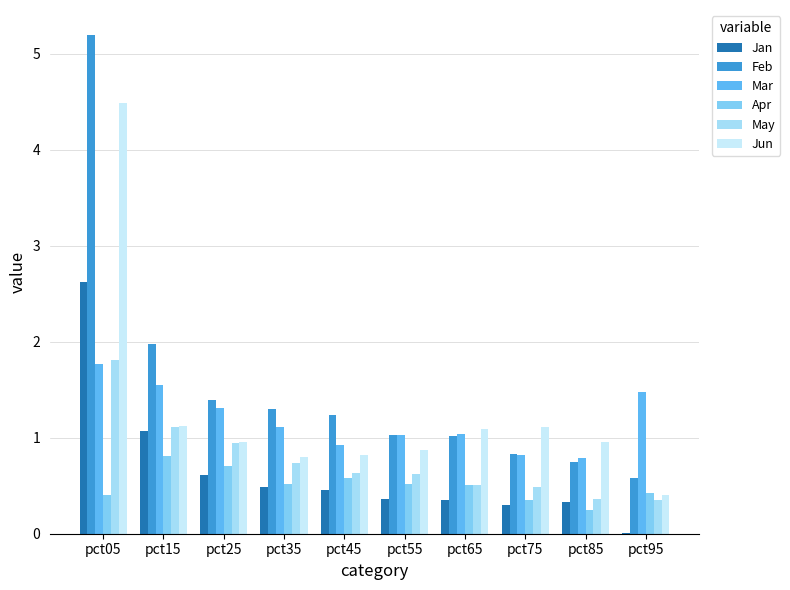

Reading left to right, transcribe all the data shown in this chart.

Jan: pct05=2.6	pct15=1.1	pct25=0.6	pct35=0.5	pct45=0.5	pct55=0.4	pct65=0.4	pct75=0.3	pct85=0.3	pct95=0.0
Feb: pct05=5.2	pct15=2.0	pct25=1.4	pct35=1.3	pct45=1.2	pct55=1.0	pct65=1.0	pct75=0.8	pct85=0.8	pct95=0.6
Mar: pct05=1.8	pct15=1.6	pct25=1.3	pct35=1.1	pct45=0.9	pct55=1.0	pct65=1.0	pct75=0.8	pct85=0.8	pct95=1.5
Apr: pct05=0.4	pct15=0.8	pct25=0.7	pct35=0.5	pct45=0.6	pct55=0.5	pct65=0.5	pct75=0.4	pct85=0.2	pct95=0.4
May: pct05=1.8	pct15=1.1	pct25=0.9	pct35=0.7	pct45=0.6	pct55=0.6	pct65=0.5	pct75=0.5	pct85=0.4	pct95=0.4
Jun: pct05=4.5	pct15=1.1	pct25=1.0	pct35=0.8	pct45=0.8	pct55=0.9	pct65=1.1	pct75=1.1	pct85=1.0	pct95=0.4